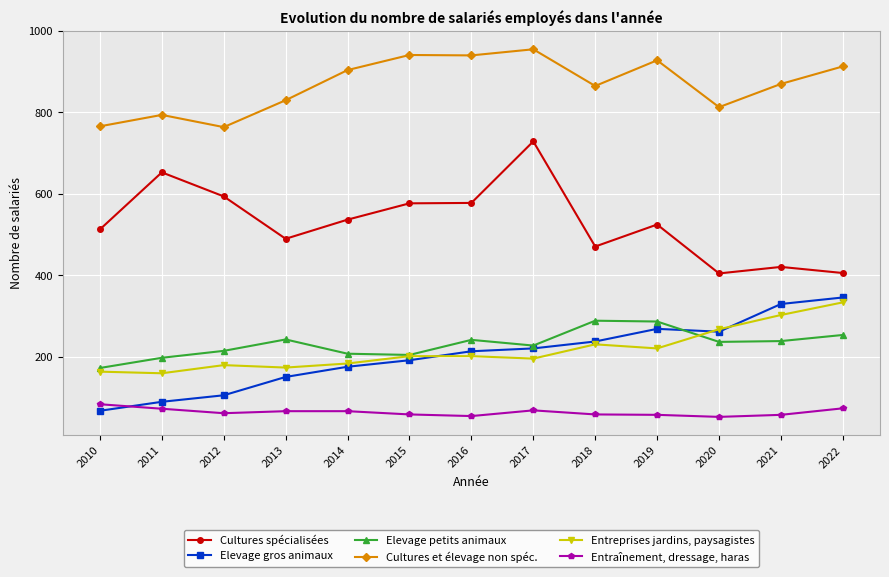

How many series are shown in this chart?

6